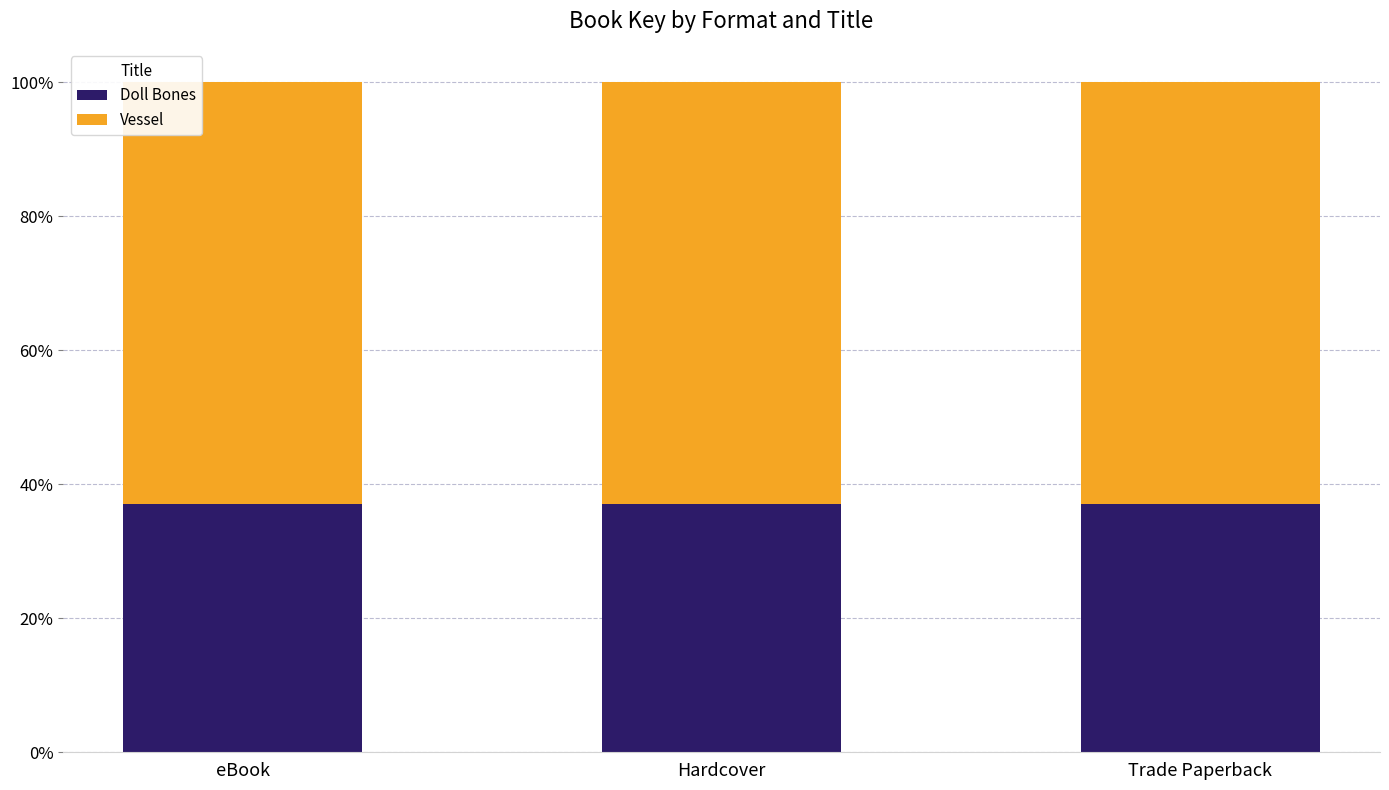

What is the maximum value for Doll Bones?

37.0